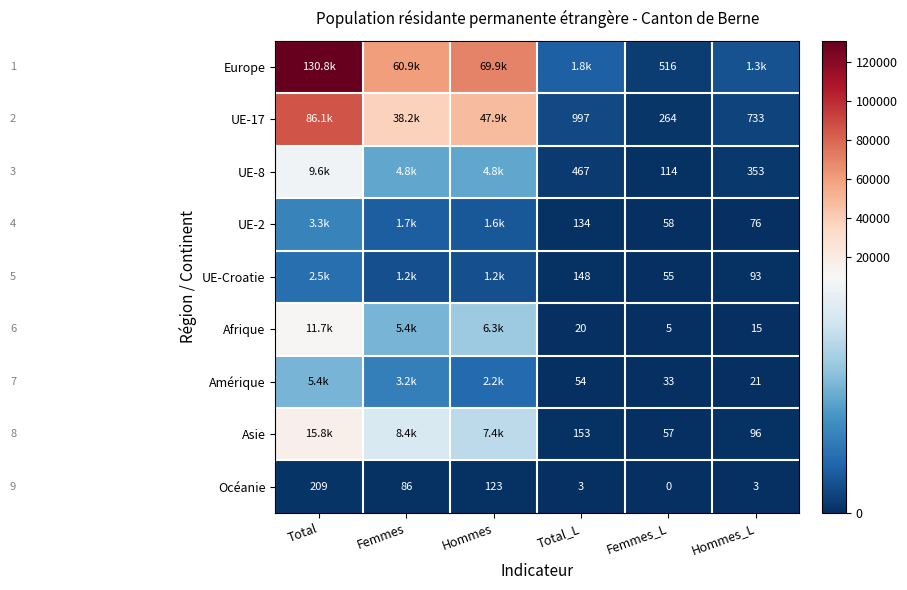

Which label corresponds to the largest value in the chart?

Total